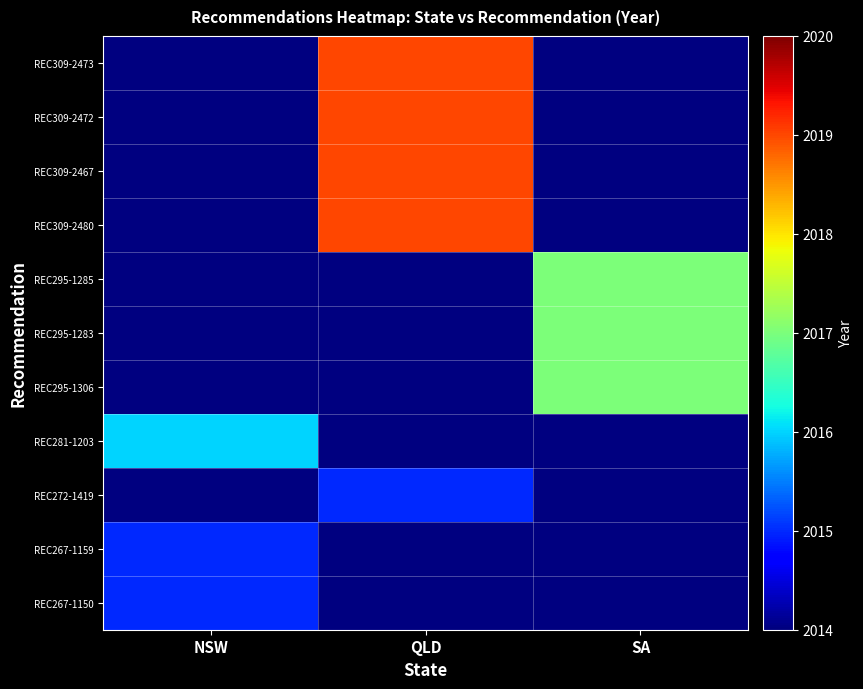

List the series in order of their overall mean, highest first.

REC309-2473, REC309-2472, REC309-2467, REC309-2480, REC295-1285, REC295-1283, REC295-1306, REC281-1203, REC272-1419, REC267-1159, REC267-1150